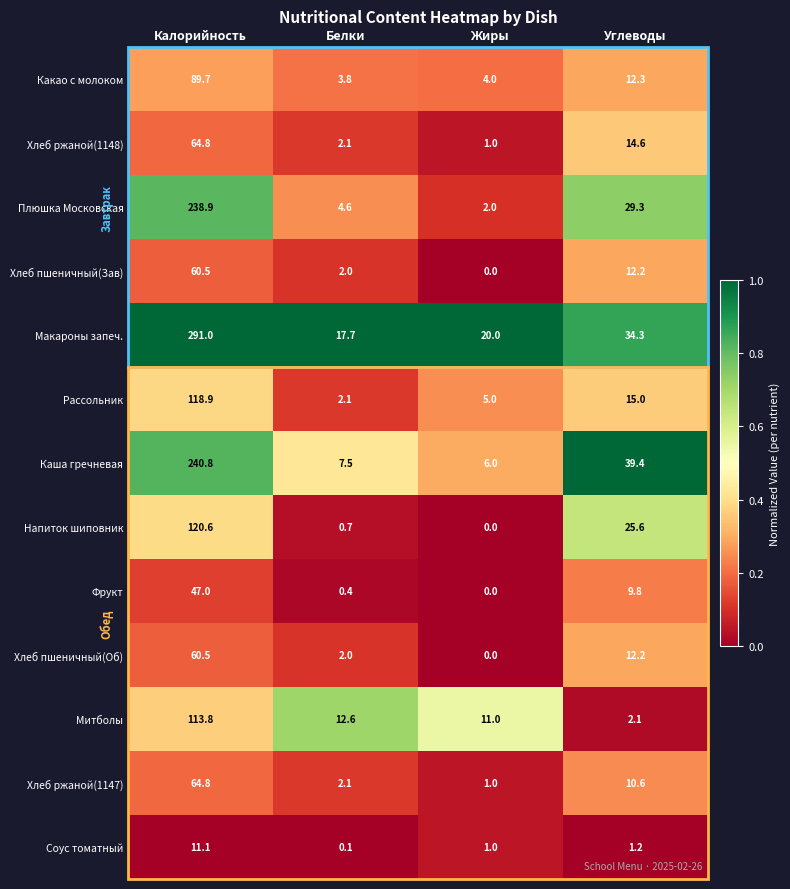

What is the maximum value shown in the chart?

291.0